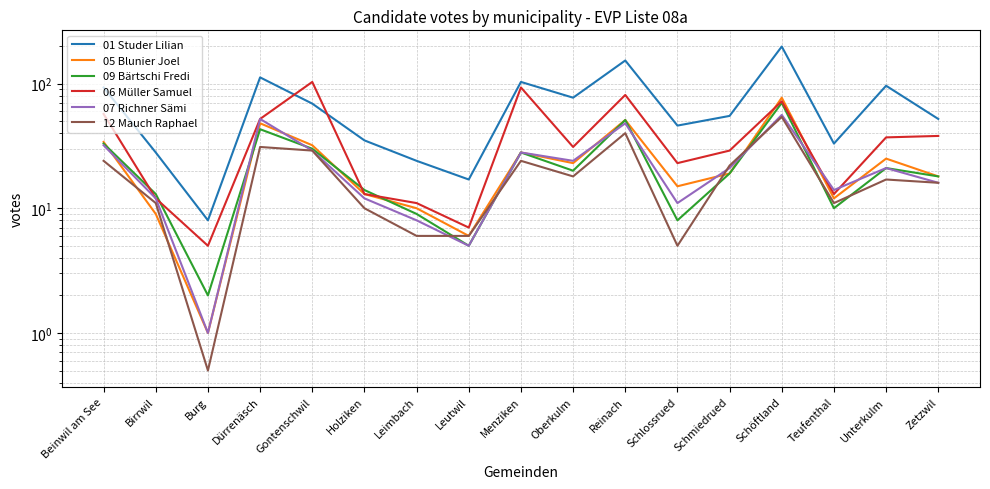

Is it true that 09 Bärtschi Fredi equals 44.1 at Menziken?

False